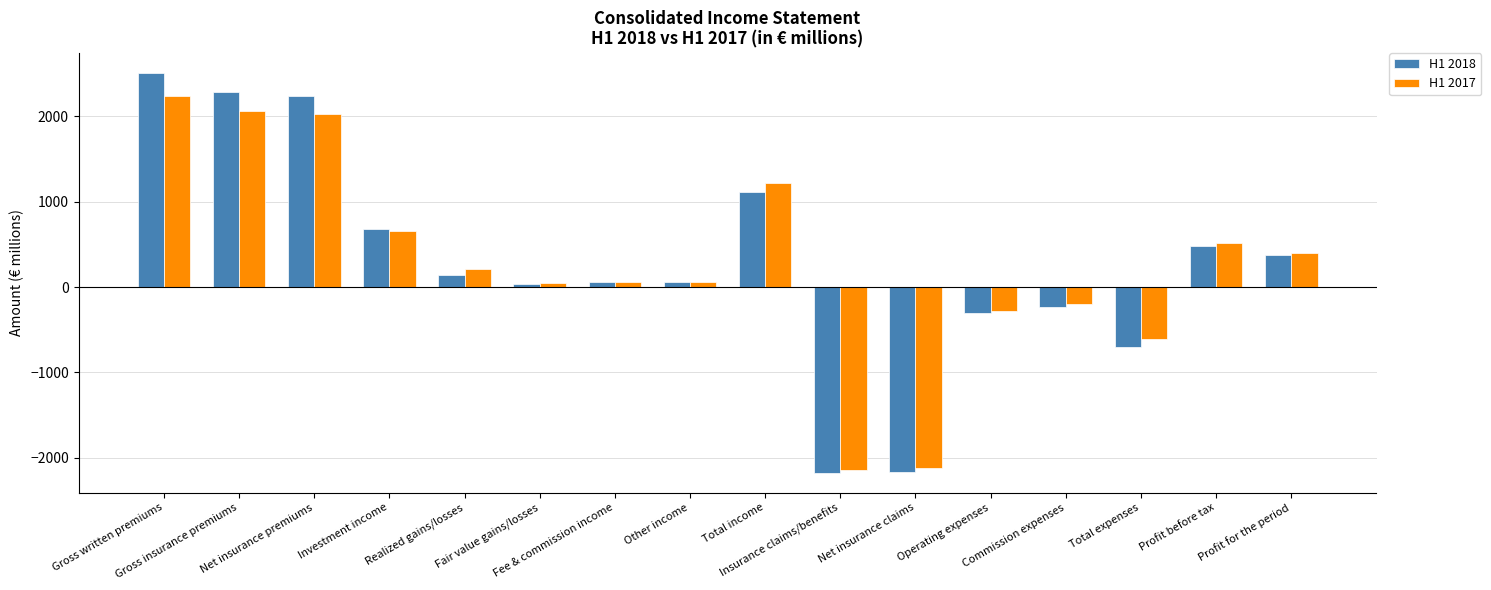

What is the total value across all series at Net insurance claims?

-4288